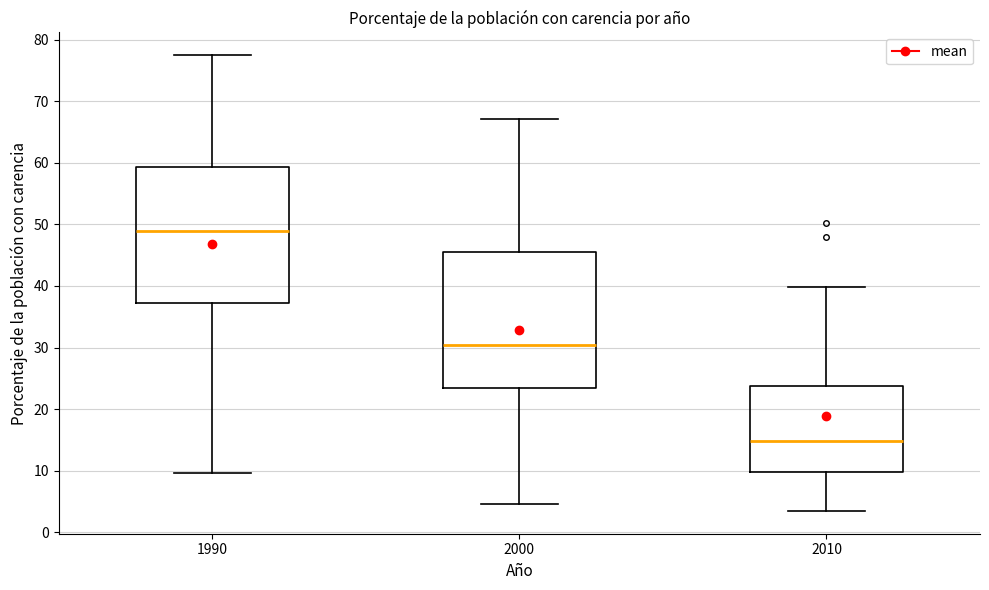

Reading left to right, read every box against the y-axis: the position of its median line, the range the box covers, and the ends of its whiskers. The values are not printed on the chart, so give them approximately, as read against the axis.

1990: median 49, box 37 to 59, whiskers 10 to 77
2000: median 30, box 23 to 45, whiskers 5 to 67
2010: median 15, box 10 to 24, whiskers 3 to 40